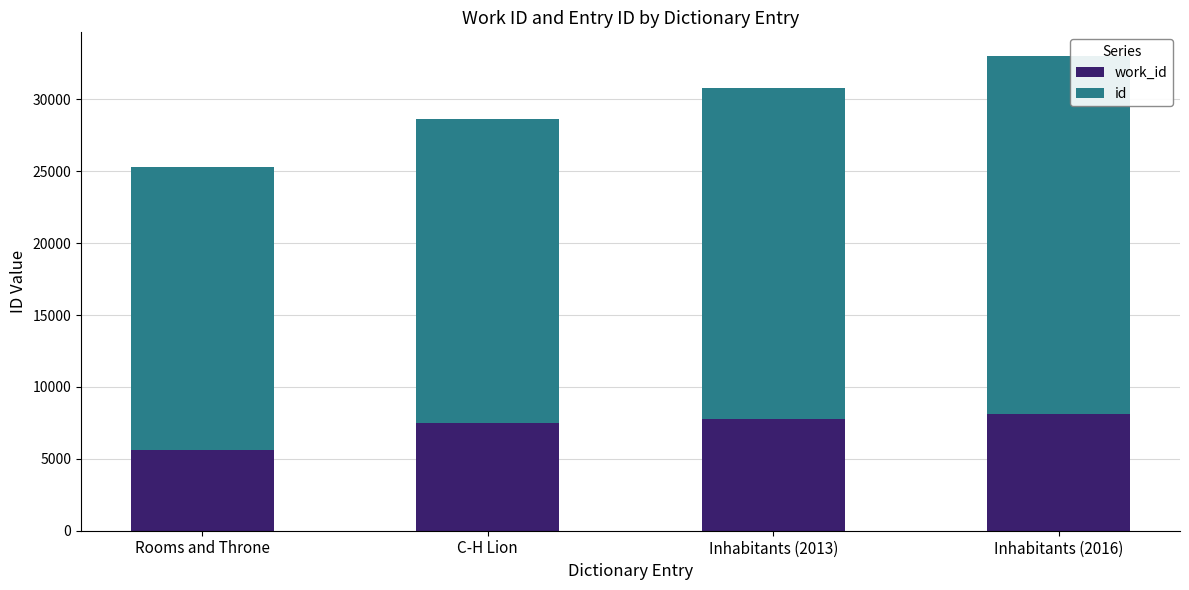

At which category is the sum across all series the highest?

Inhabitants (2016)